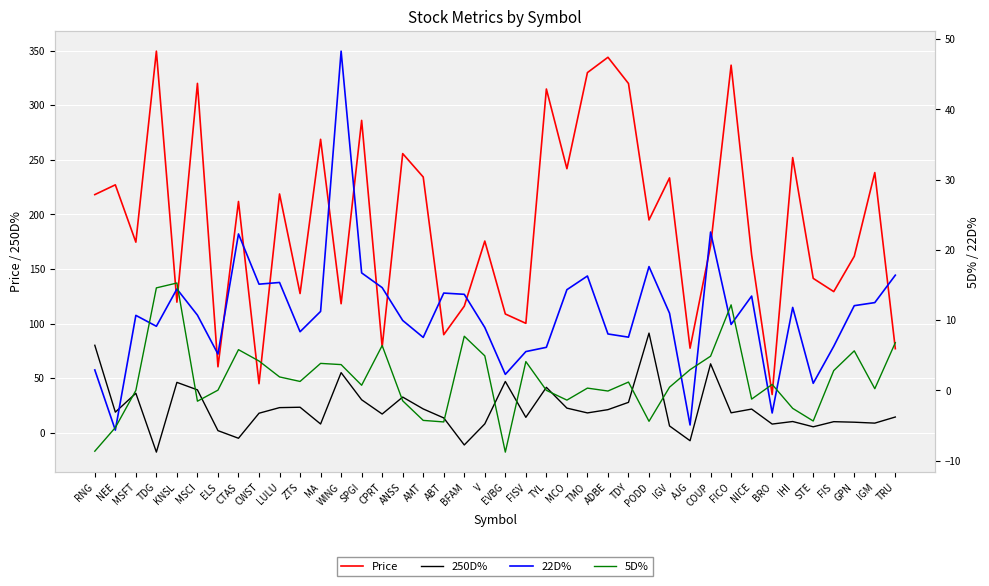

What is the difference between the maximum and minimum values in the 5D% series?

24.1